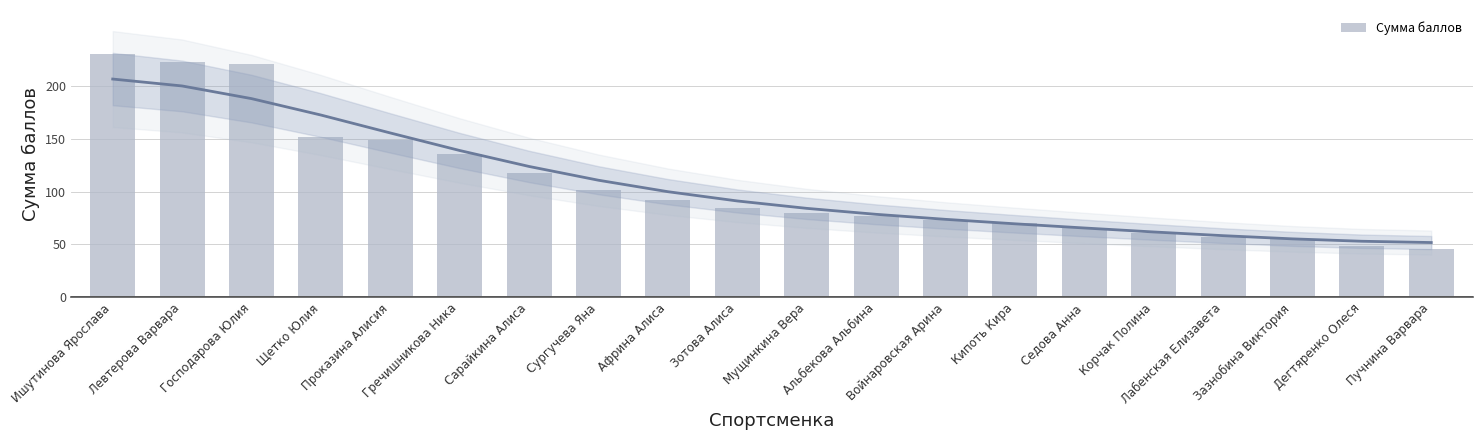

What is the sum of the values at Войнаровская Арина and Зазнобина Виктория?

127.9